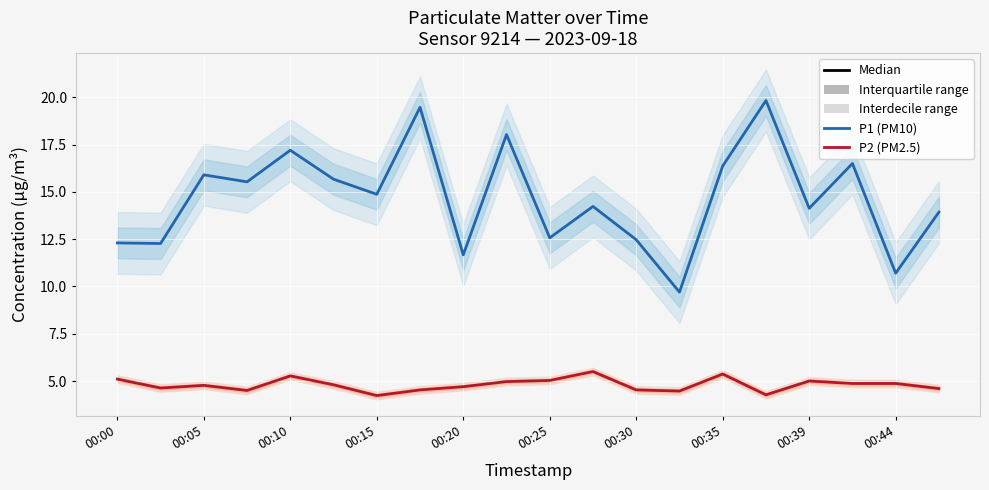

How many values in the P1 series are below 14?

8